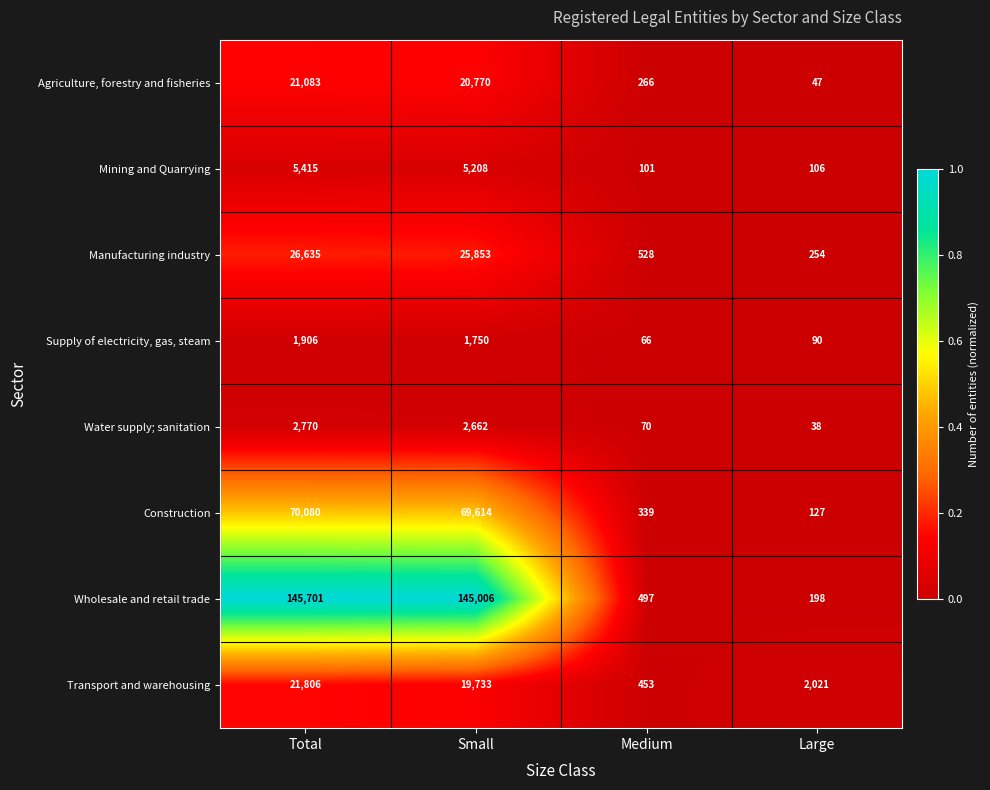

Which series has the largest range (max minus min)?

Wholesale and retail trade